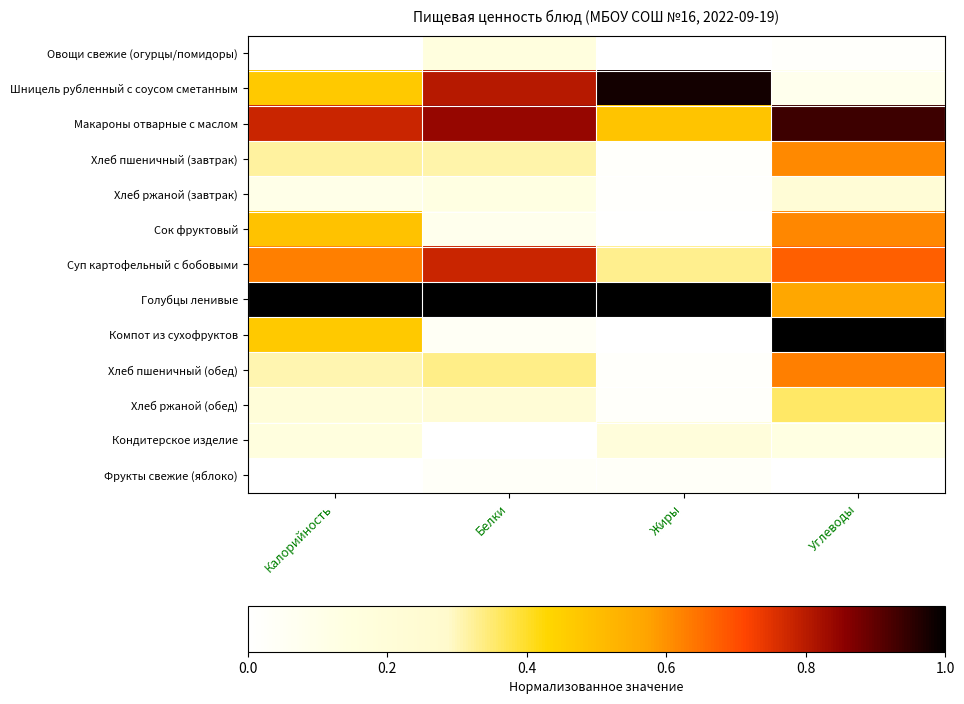

How many distinct data groups are displayed?

13